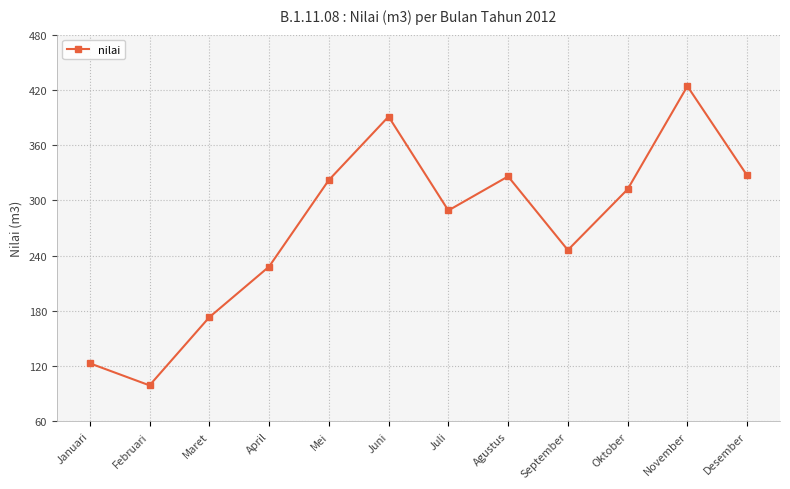

What is the change in value from Februari to April?

+129